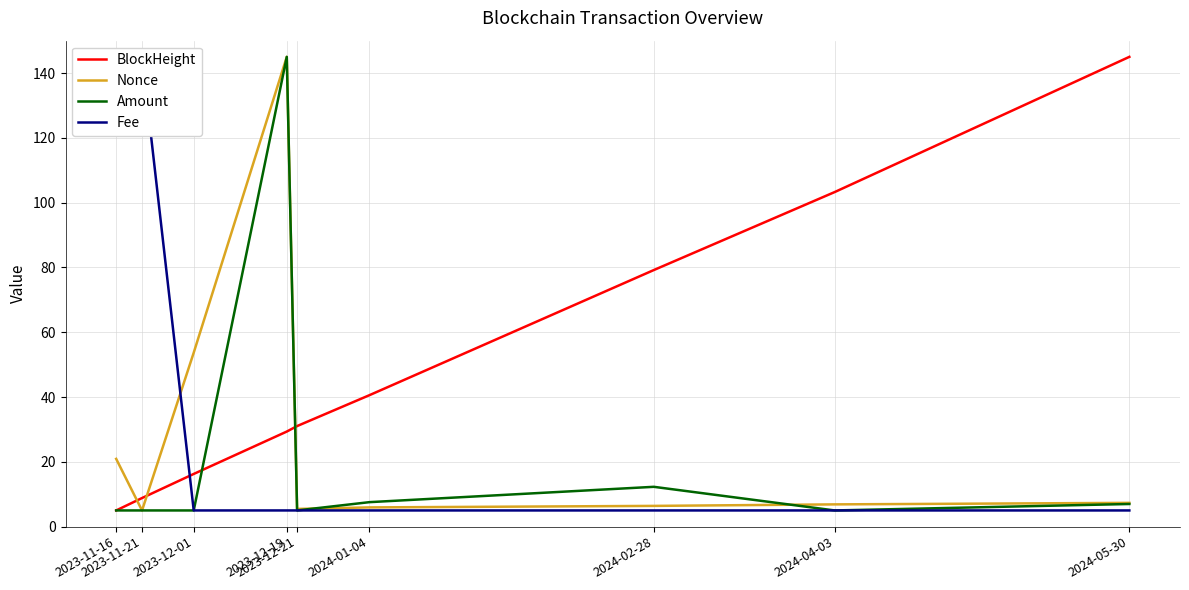

Where is Amount nearest to the value 75?

2024-02-28